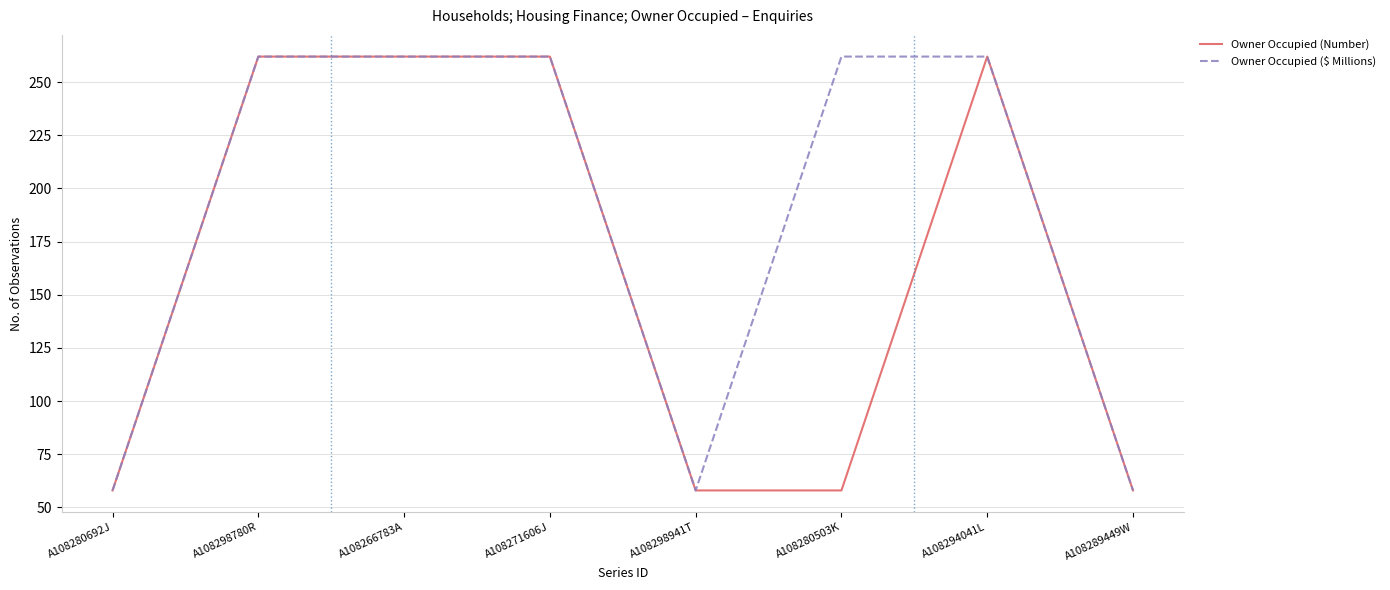

Rank the series by their average value, from highest to lowest.

Owner Occupied ($ Millions), Owner Occupied (Number)